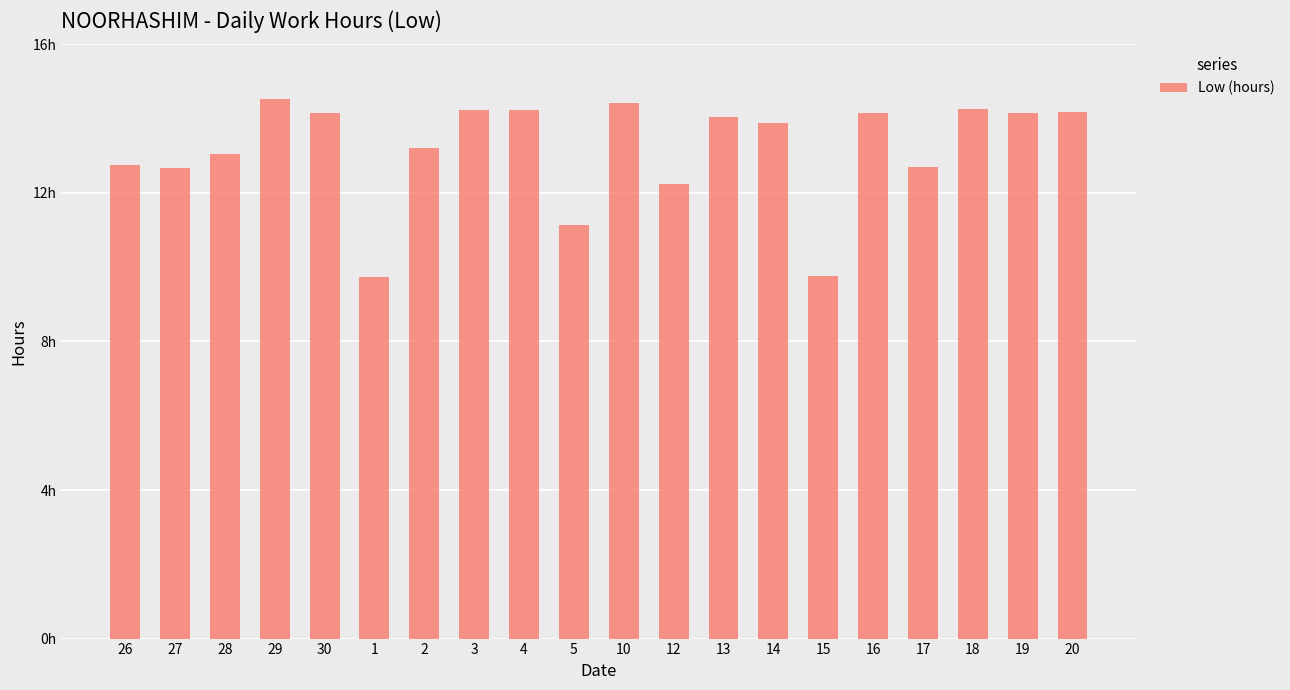

What position from the right is 27?

19